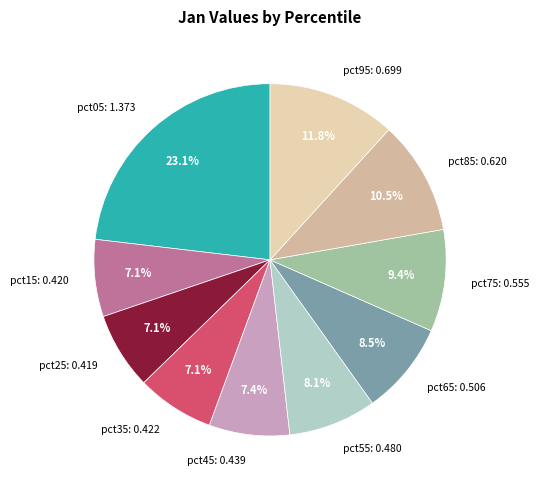

Does pct55: 0.480 account for over 50% of the chart?

No